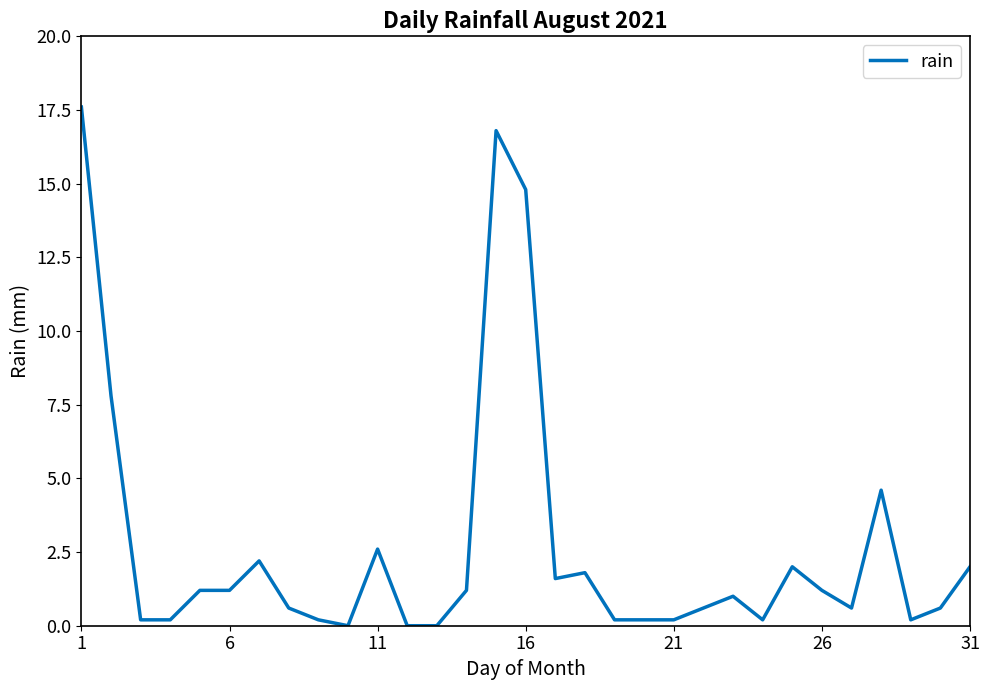

What is the maximum value shown in the chart?

17.6